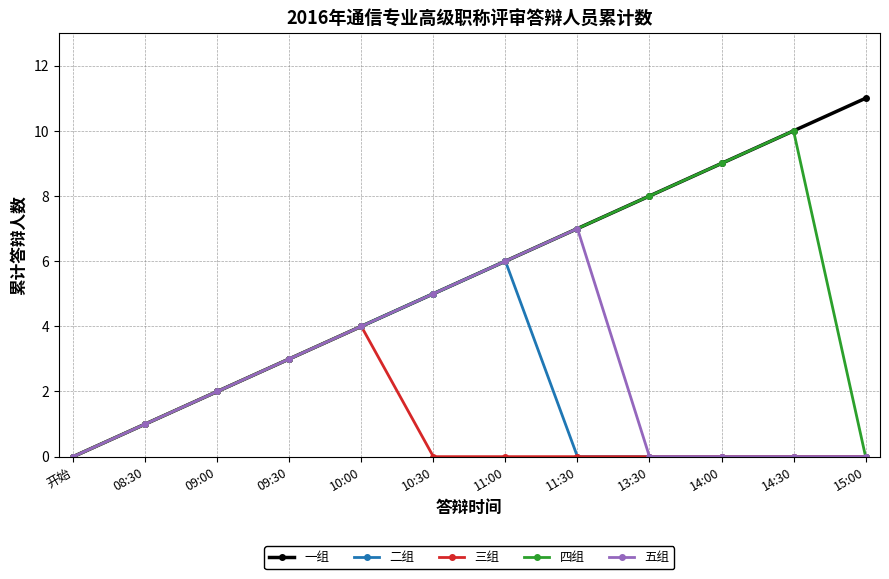

What is the difference between the maximum and minimum values in the 四组 series?

10